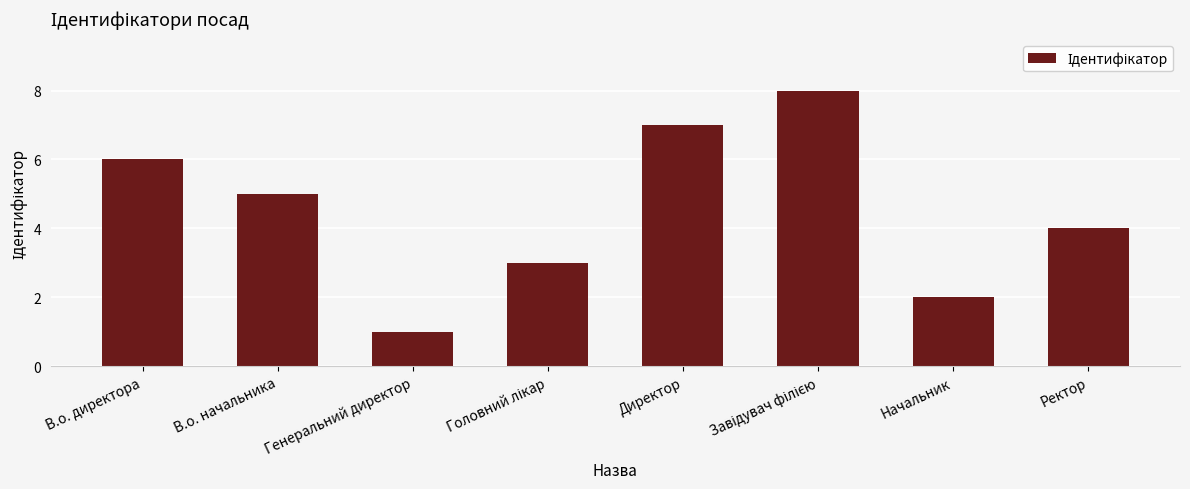

What position from the left is В.о. начальника?

2